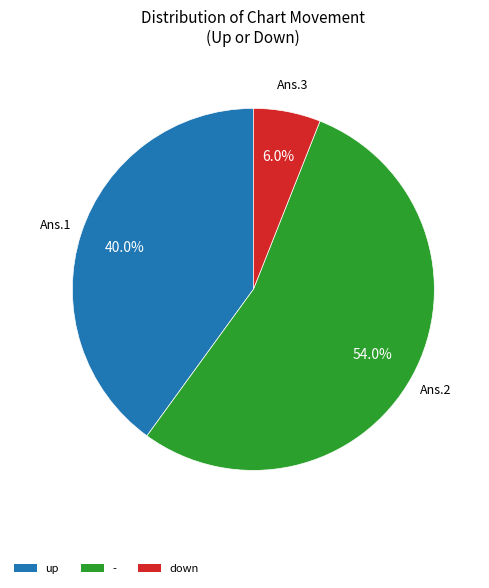

Is there any slice that represents more than half of the pie?

Yes